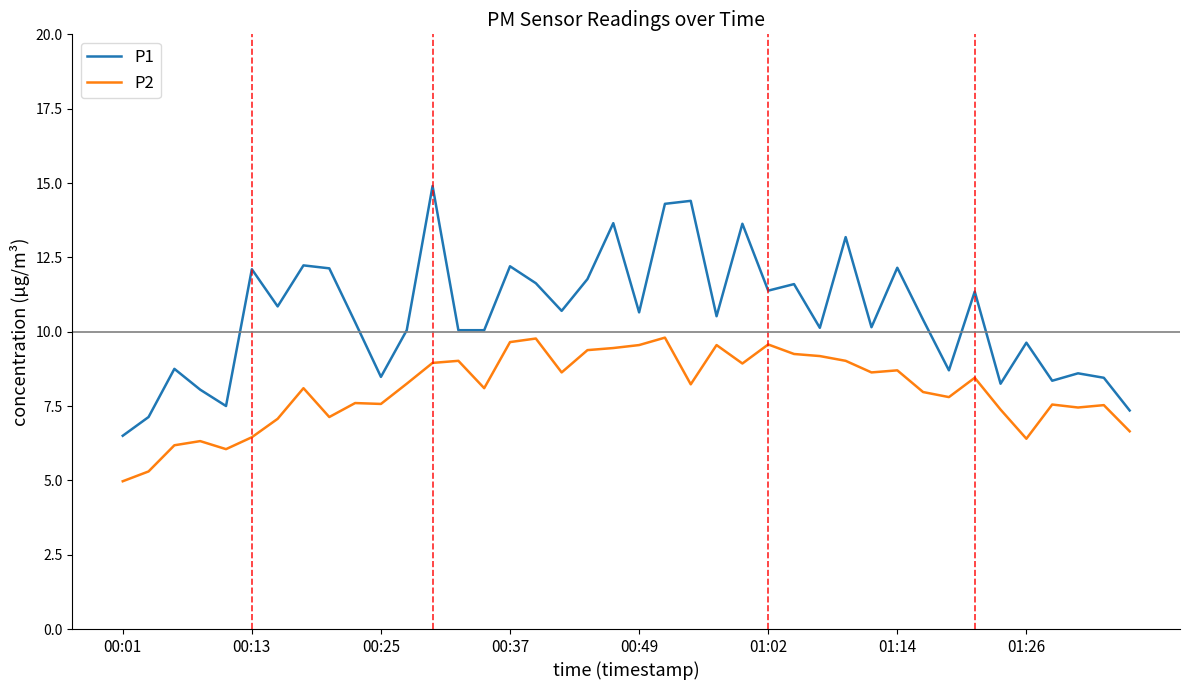

What is the difference between the maximum and minimum values in the P1 series?

8.4